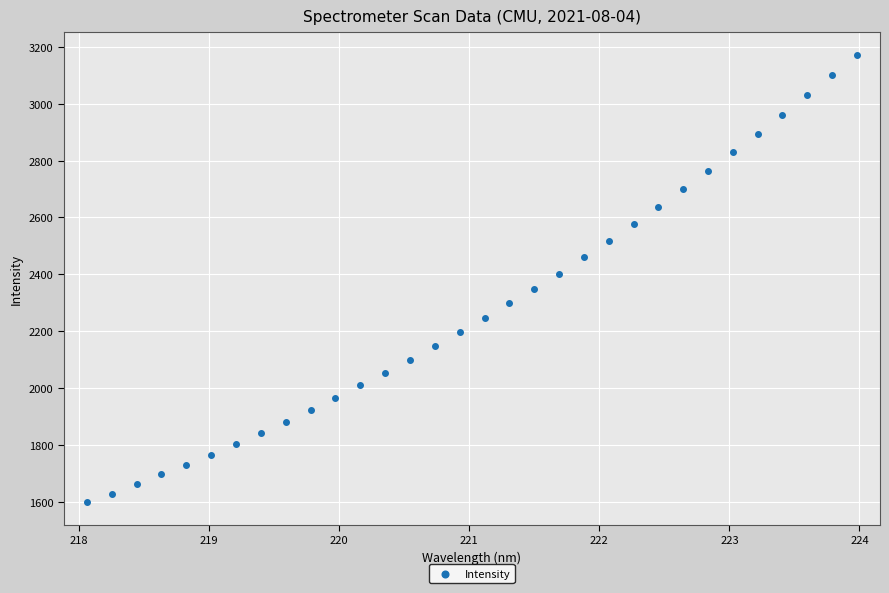

What is the range of X values (max minus min)?

5.9